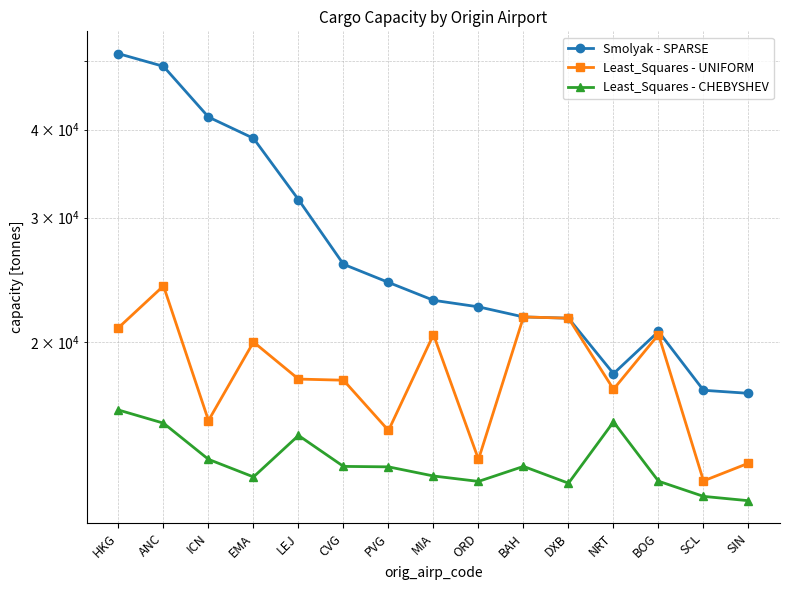

Is the value of Least_Squares - CHEBYSHEV at LEJ greater than the value of Least_Squares - UNIFORM at DXB?

No